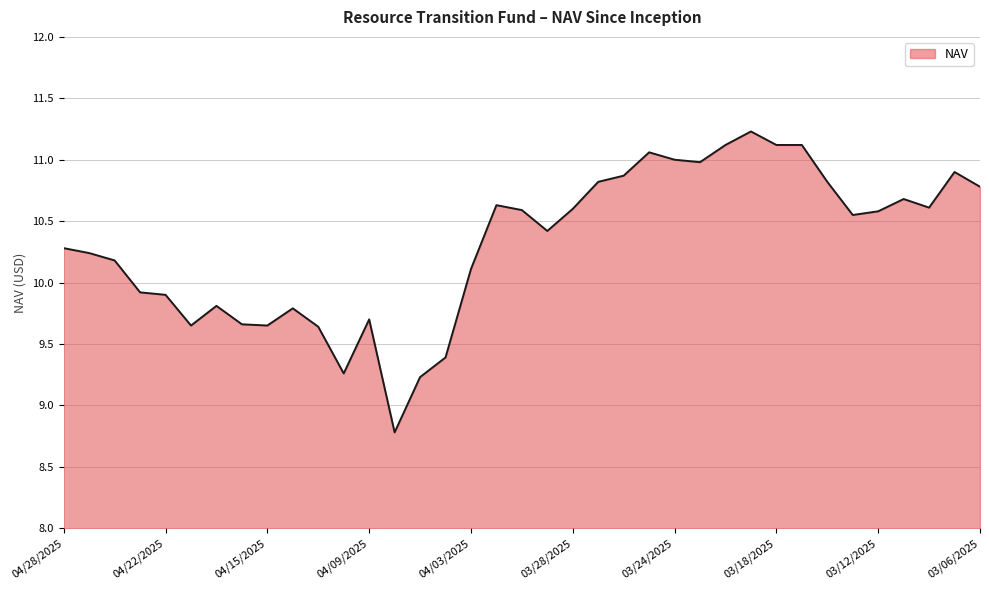

What is the minimum value shown in the chart?

8.8